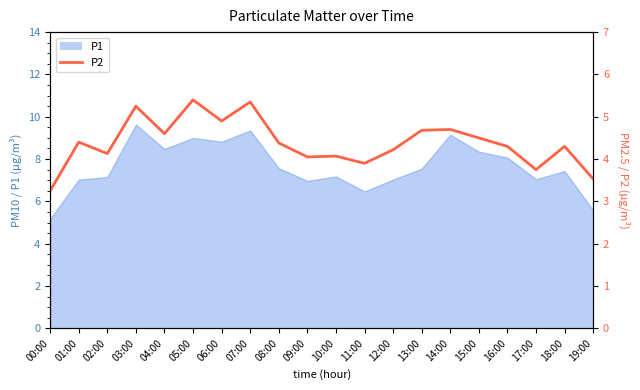

What is the label of the 5th point from the right?

15:00